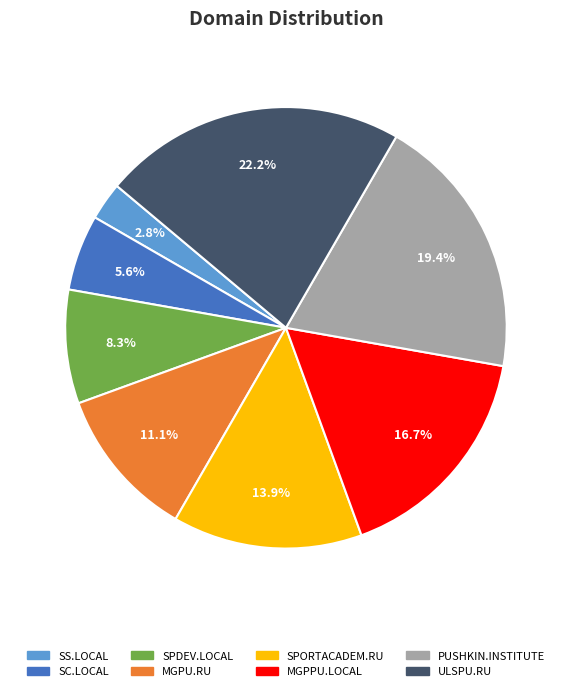

To the nearest percent, what is the difference between the SS.LOCAL and MGPPU.LOCAL slice percentages?

14%